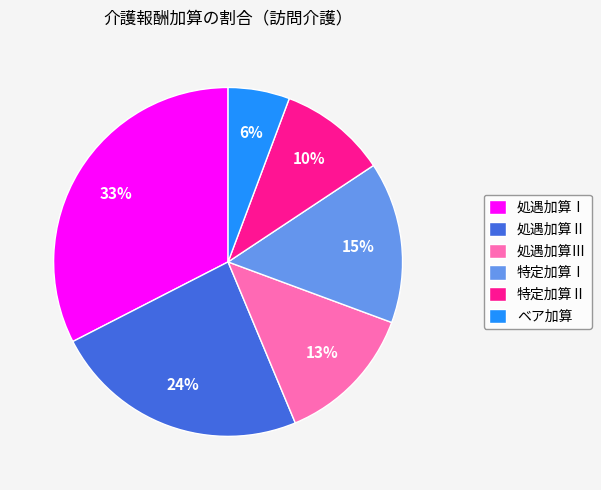

To the nearest percent, what portion does ベア加算 represent?

6%